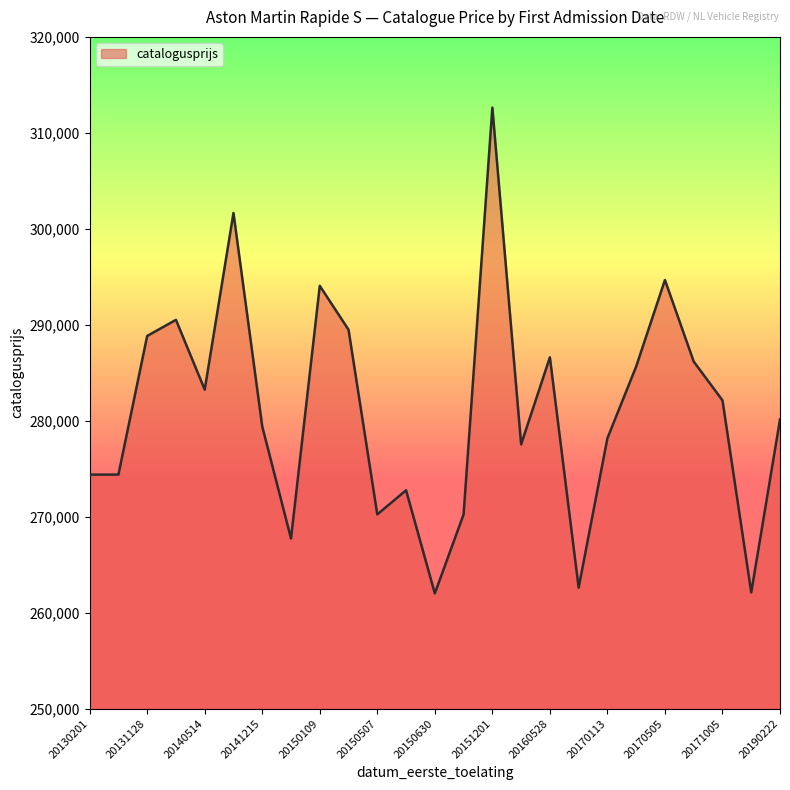

How many lines are shown in the chart?

1